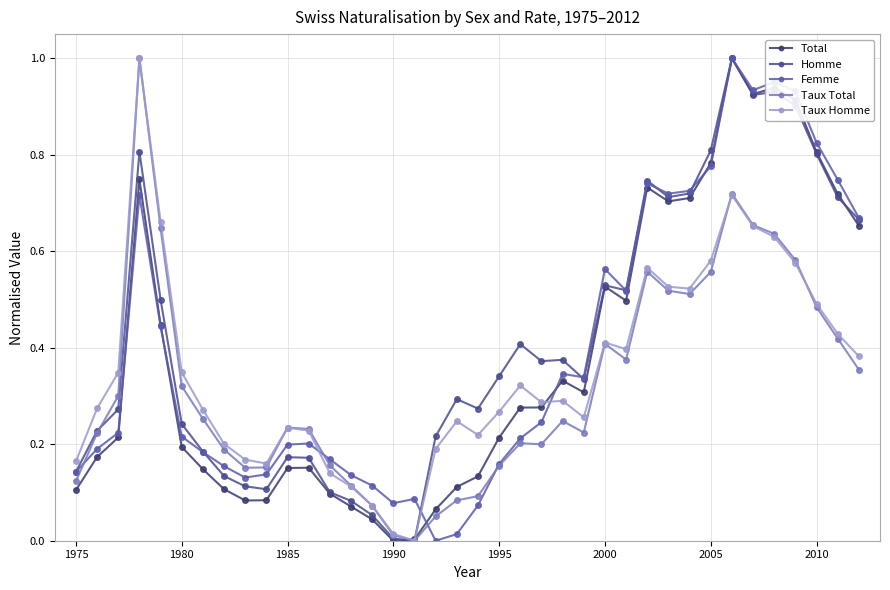

How many data points in Taux Total are above 0?

37